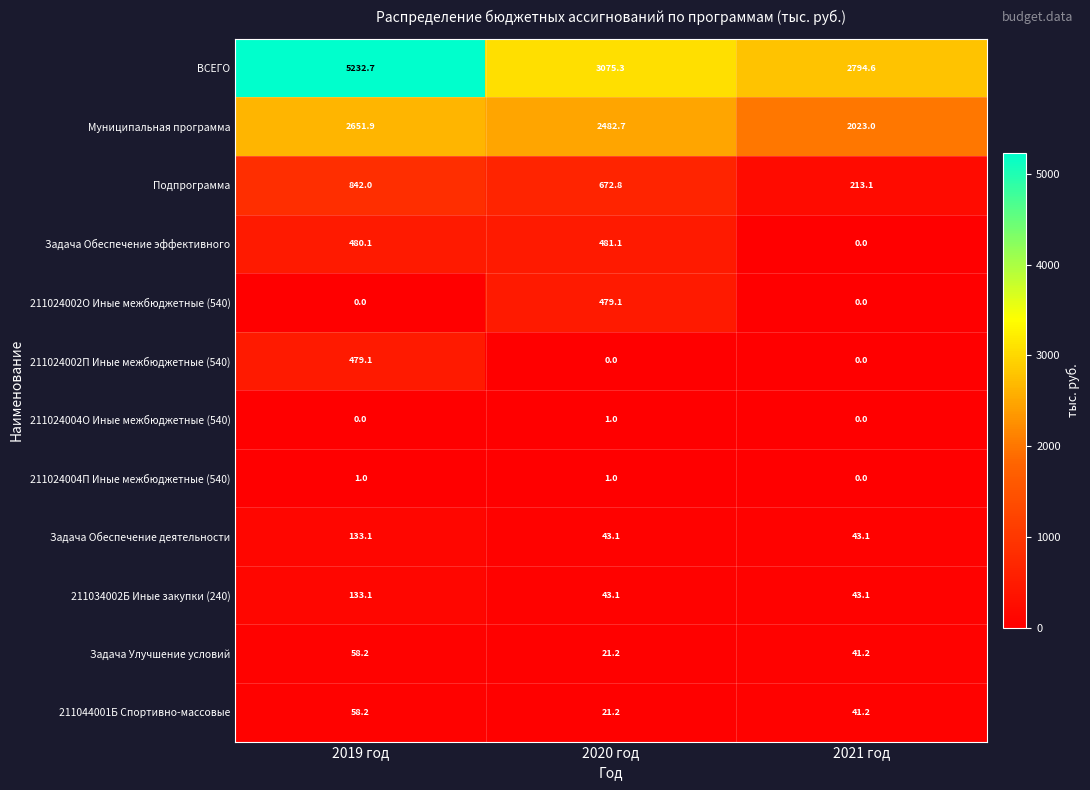

What is the difference between the maximum and minimum values in the Подпрограмма series?

628.9